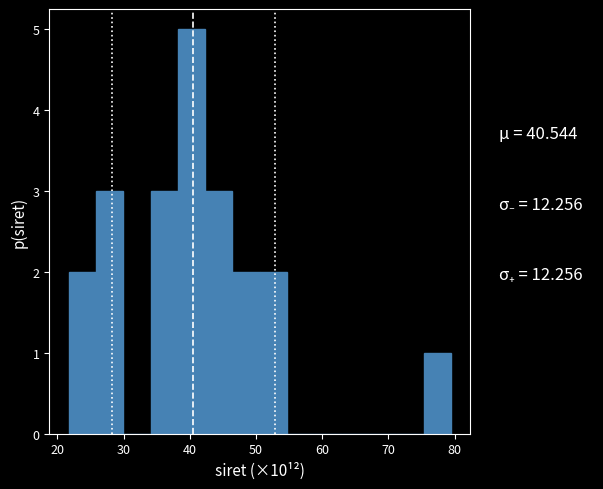

Reading left to right, list every bar in this chart as the range it spans on the x-axis followed by its height. Neither the bar edges nor the heights are printed on the chart, so give them approximately, as read against the axes.

22 to 26: 2
26 to 30: 3
30 to 34: 0
34 to 38: 3
38 to 42: 5
42 to 46: 3
46 to 51: 2
51 to 55: 2
55 to 59: 0
59 to 63: 0
63 to 67: 0
67 to 71: 0
71 to 75: 0
75 to 79: 1